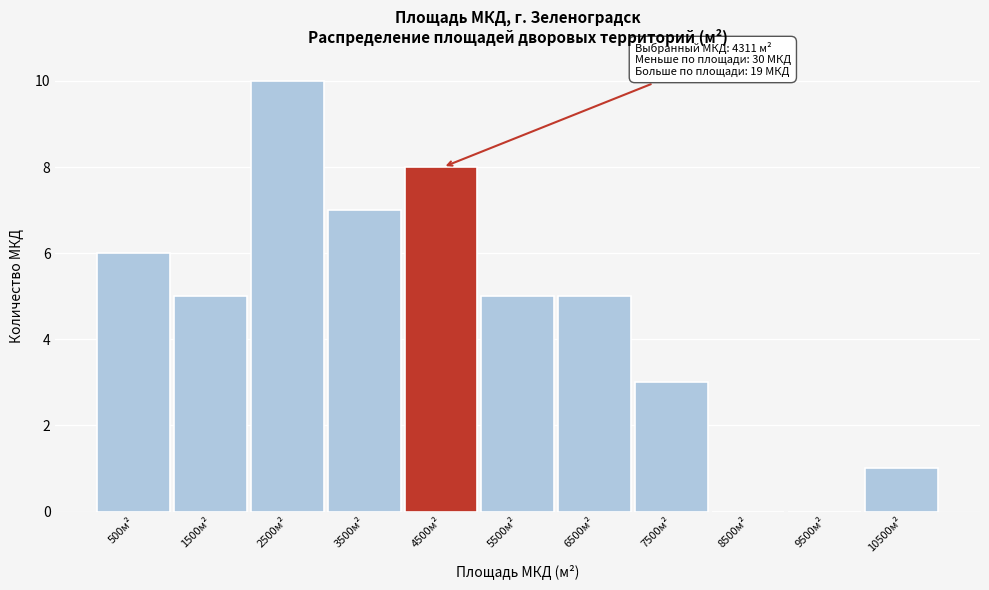

Which range on the x-axis has the tallest bar?

2000 to 3000